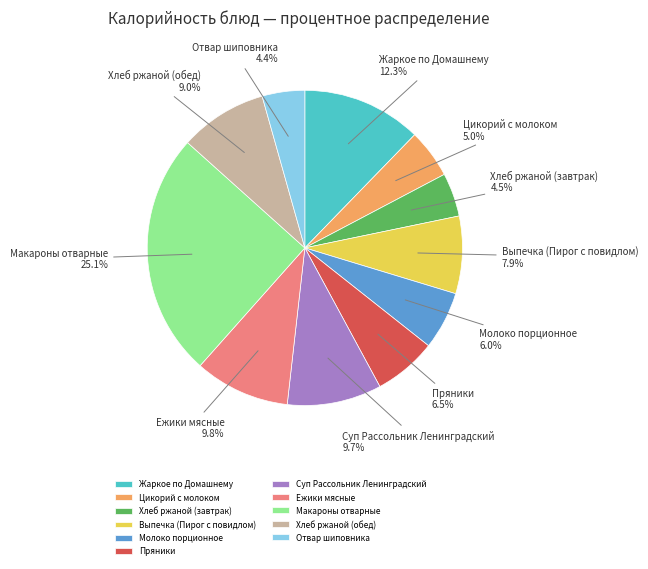

Combined, do Молоко порционное and Хлеб ржаной (обед) account for over 50%?

No